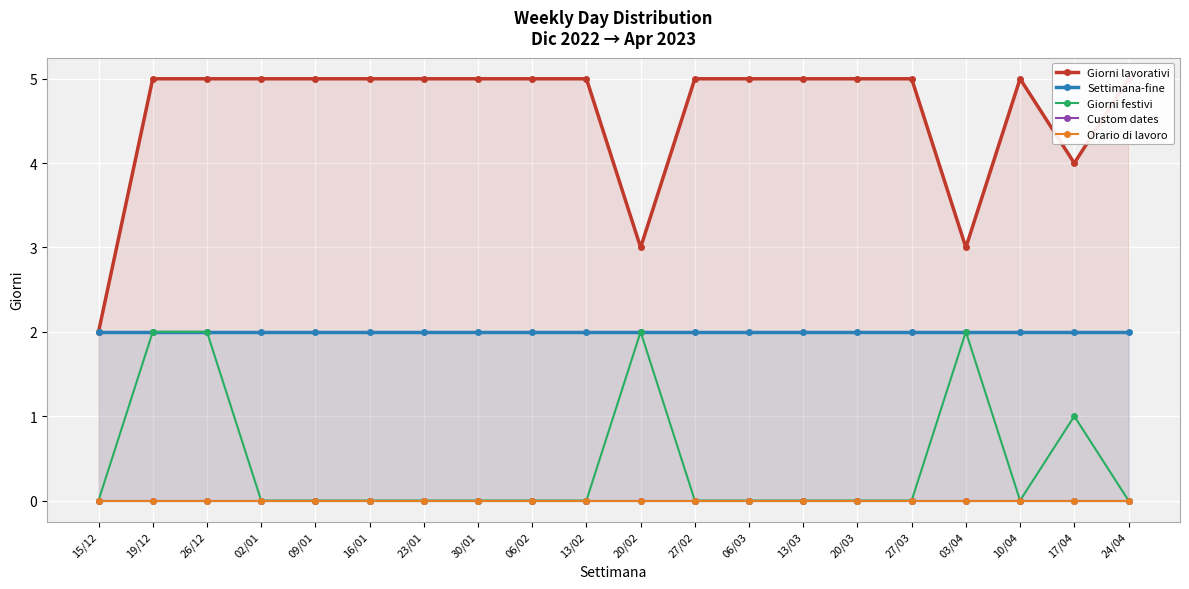

In Giorni lavorativi, how many points are higher than both neighbors (excluding endpoints)?

1